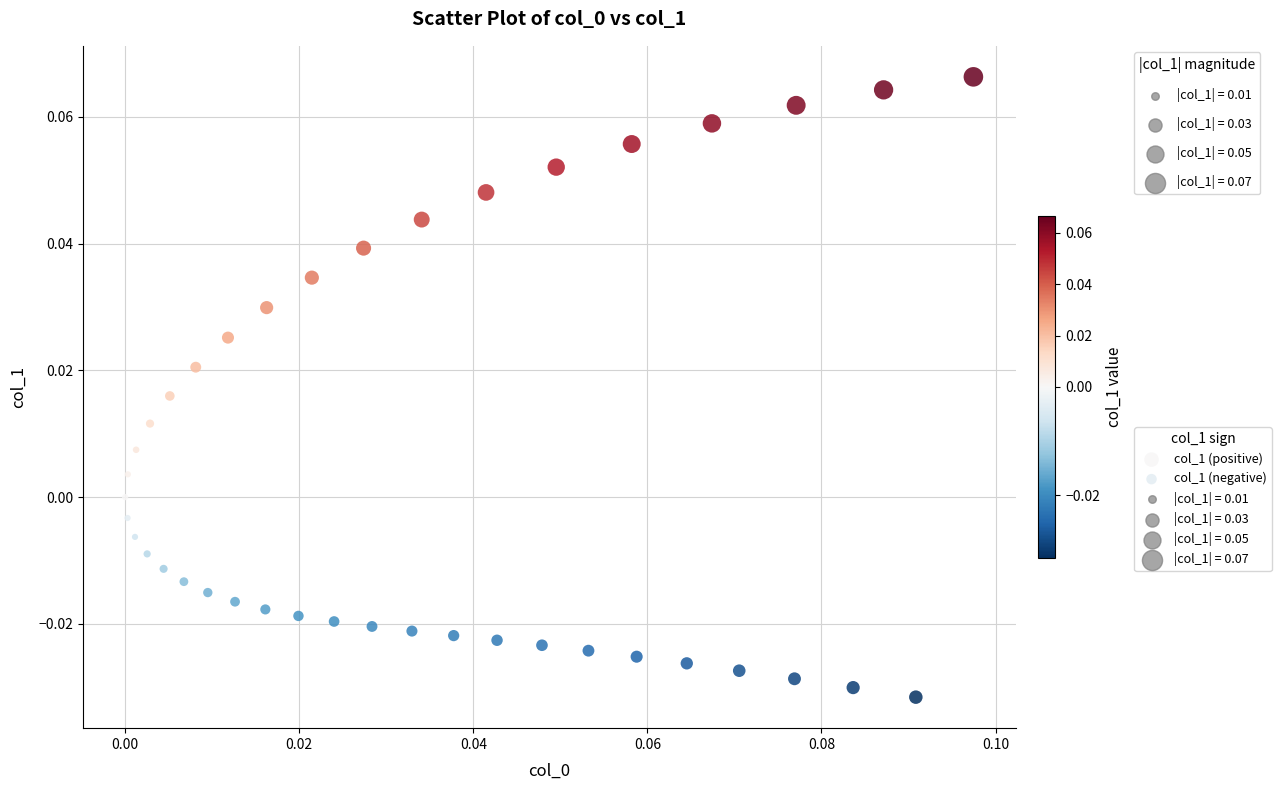

Which series has the largest Y range (max minus min)?

col_1 (positive)